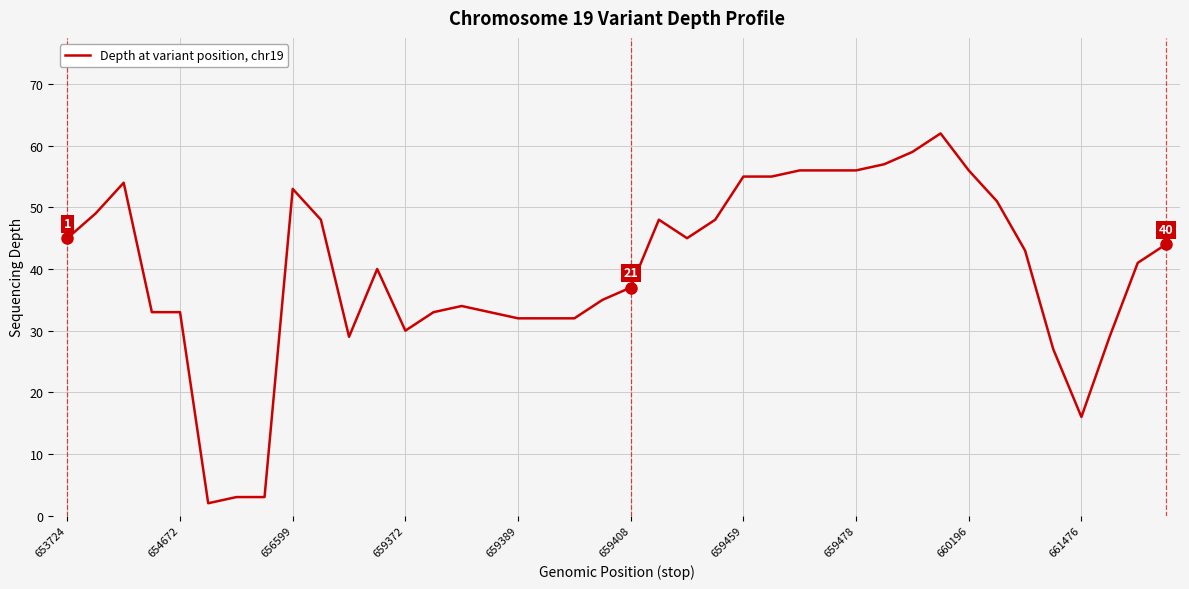

What is the difference between the maximum and minimum values?

60